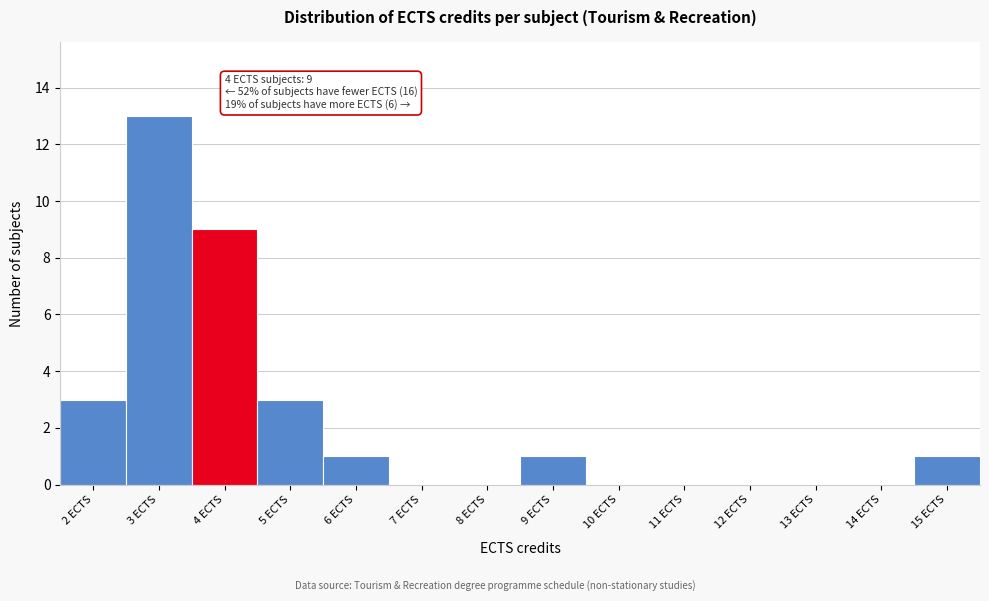

Which range on the x-axis has the tallest bar?

2.5 to 3.5